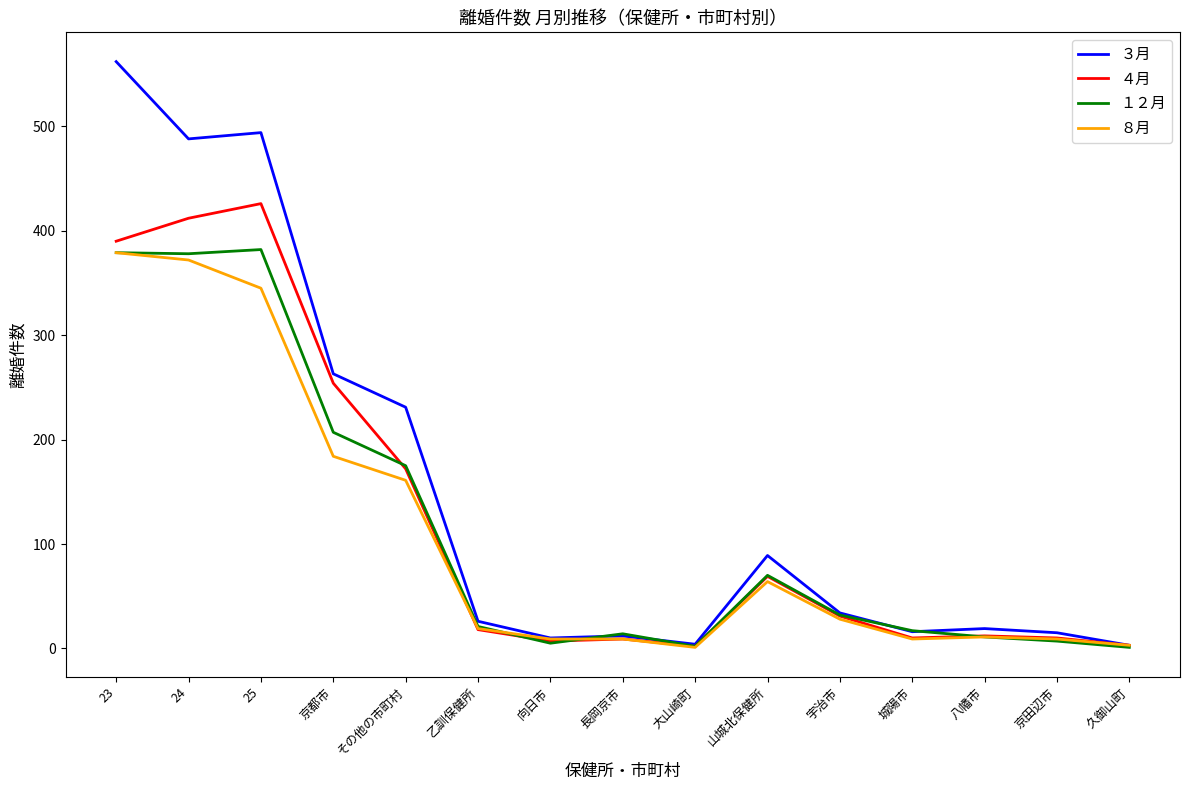

What is the spread (max minus min) of values at 京都市?

79